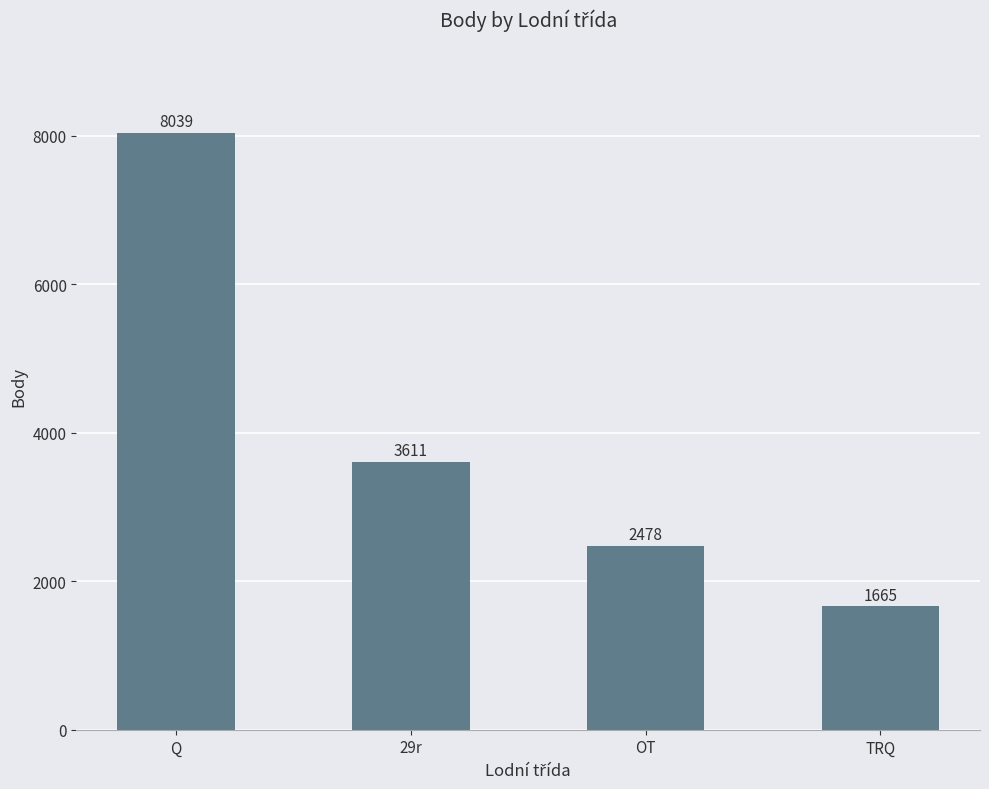

Reading right to left, list all the values displayed in this chart.

1665	2478	3611	8039